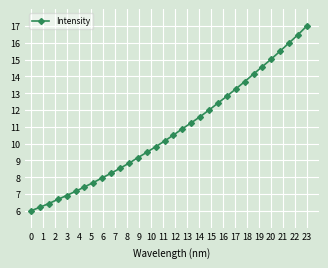

How many data points are less than 10?

15